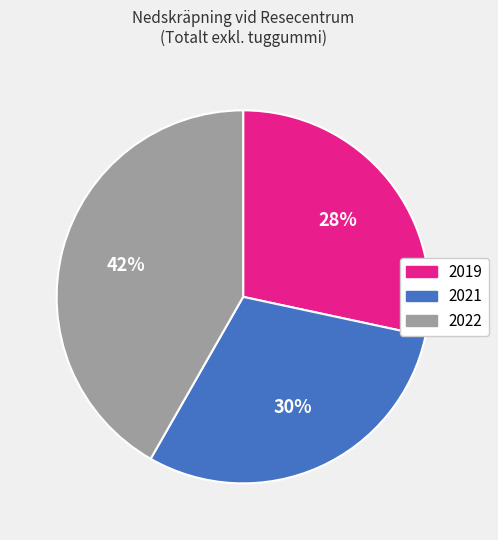

What is the largest slice in the pie chart?

2022